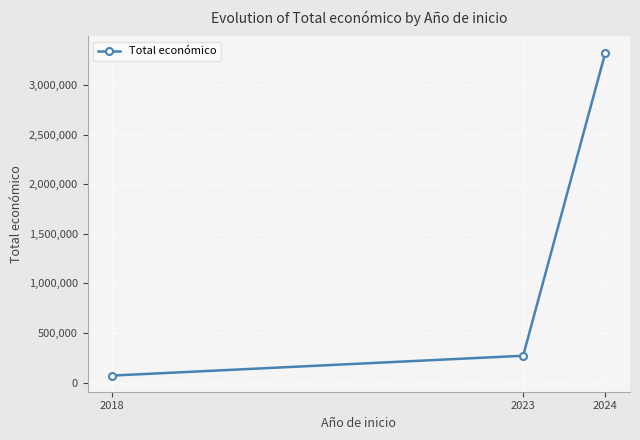

Approximately how many times larger is the value at 2023 compared to 2024?

0.1